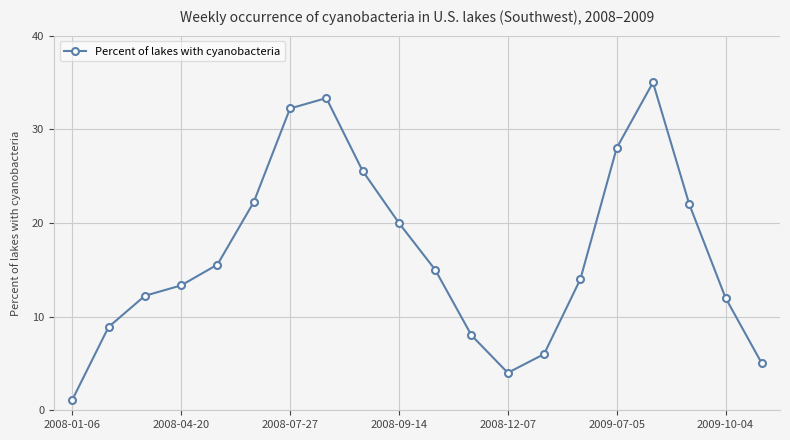

What is the value of the 7th point from the left?

32.2